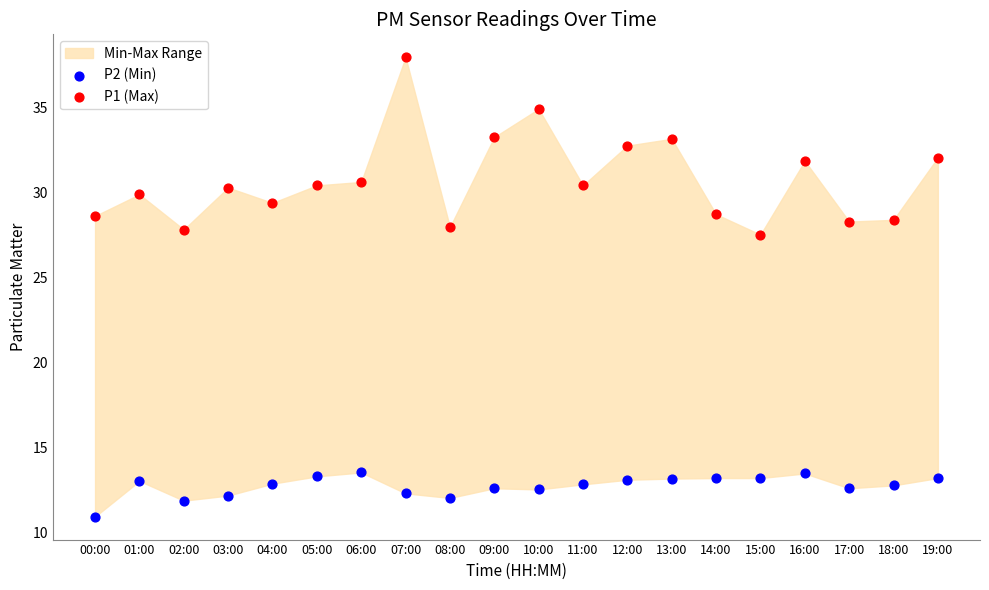

Across all data points, what is the range of Y values (max minus min)?

27.0